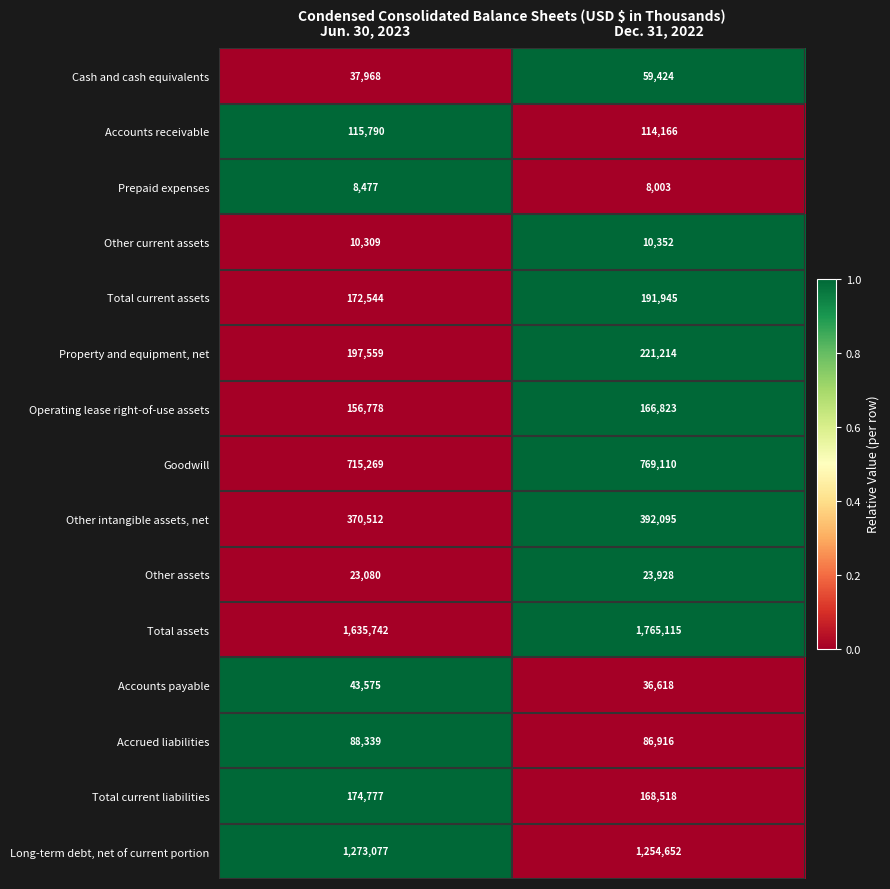

What is the spread (max minus min) of values at Jun. 30, 2023?

1627265